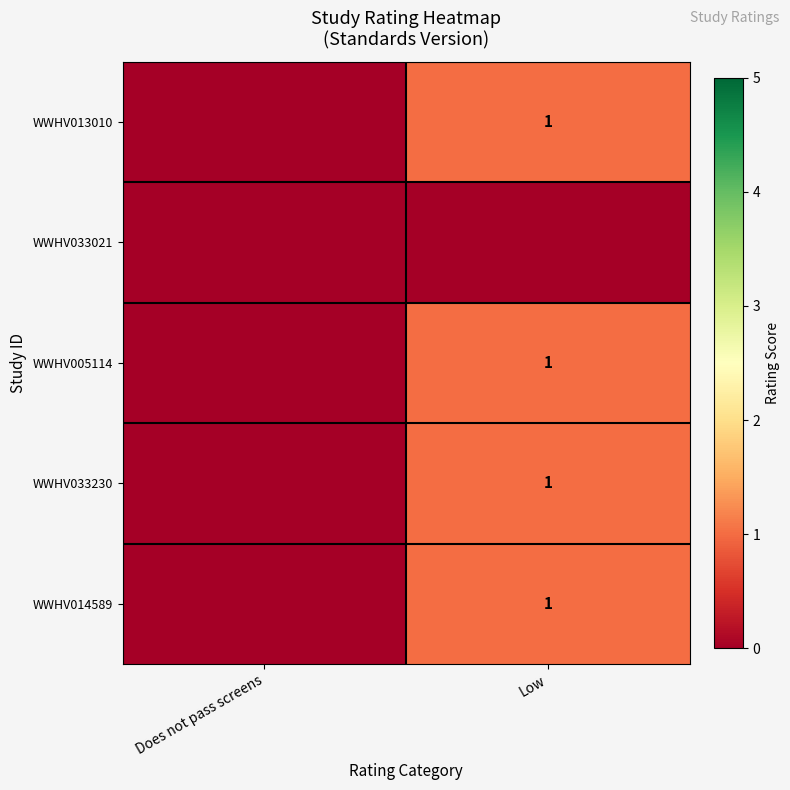

At how many categories does at least one series exceed 0?

1